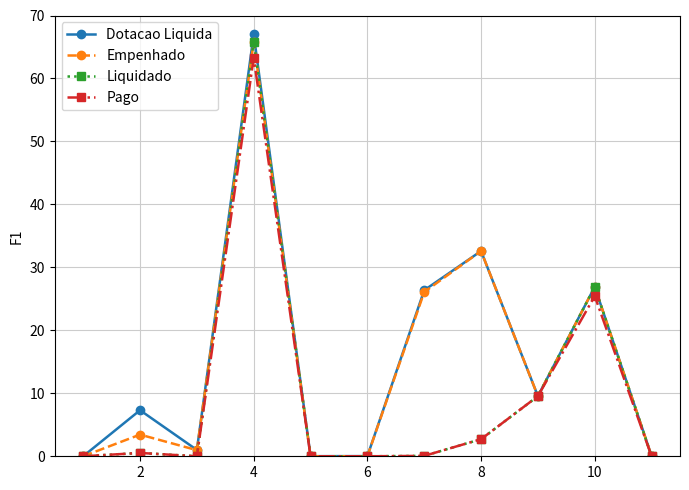

What is the maximum value shown in the chart?

67.0